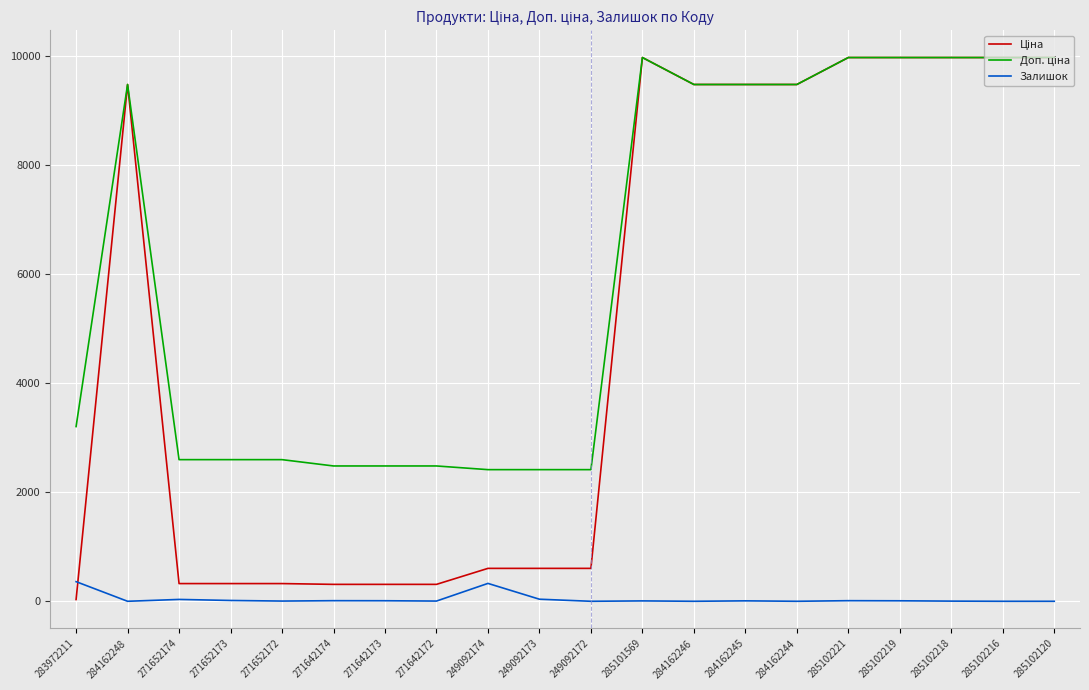

What is the greatest value displayed?

9975.0